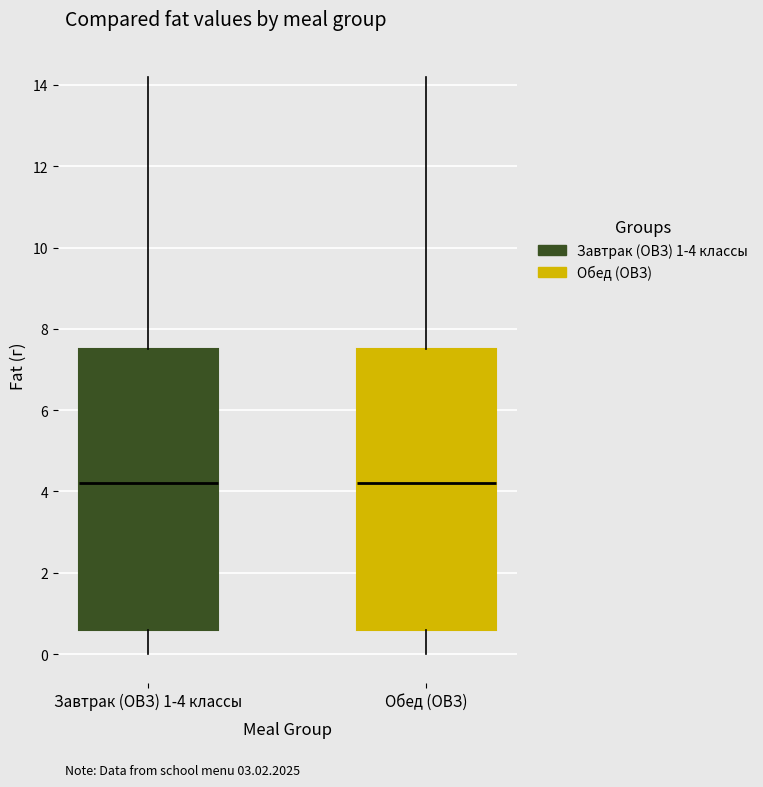

Reading left to right, read every box against the y-axis: the position of its median line, the range the box covers, and the ends of its whiskers. The values are not printed on the chart, so give them approximately, as read against the axis.

Завтрак (ОВЗ) 1-4 классы: median 4.2, box 0.6 to 7.6, whiskers 0.0 to 14.2
Обед (ОВЗ): median 4.2, box 0.6 to 7.6, whiskers 0.0 to 14.2